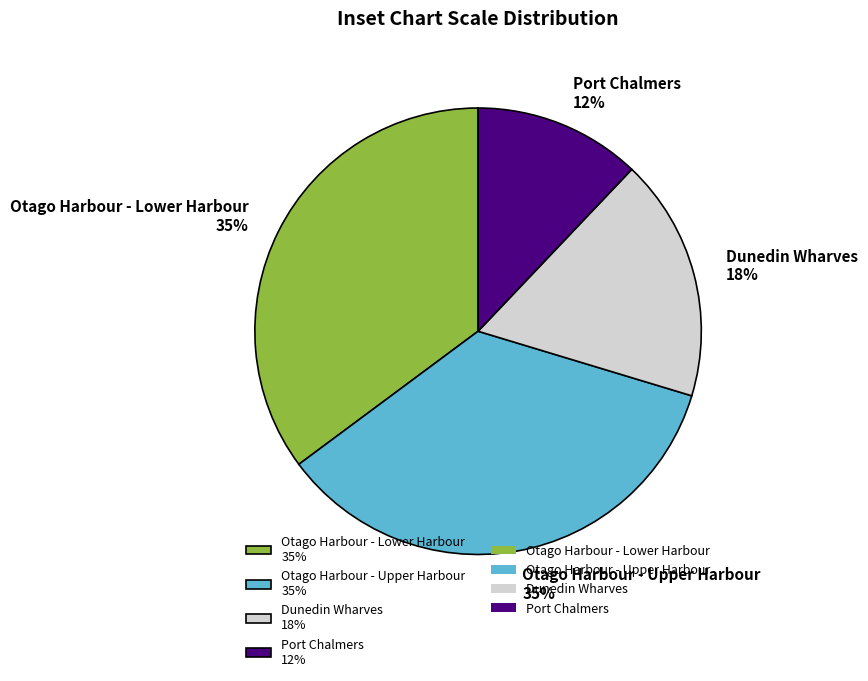

What percentage is the Port Chalmers slice, to the nearest percent?

12%